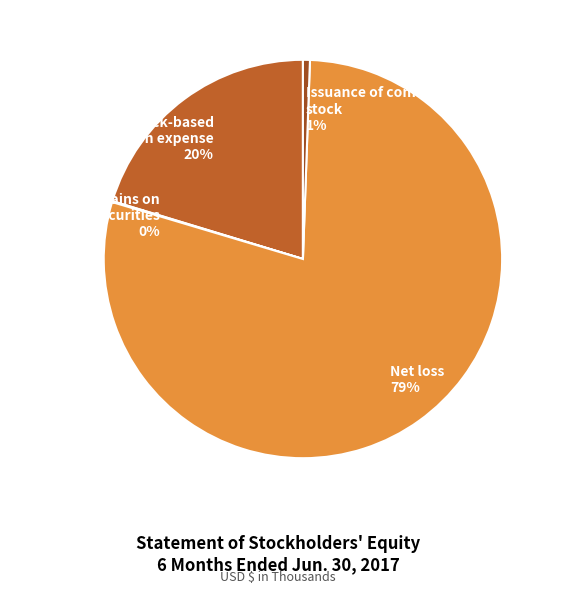

Is it true that Net loss is 79% of the pie?

True